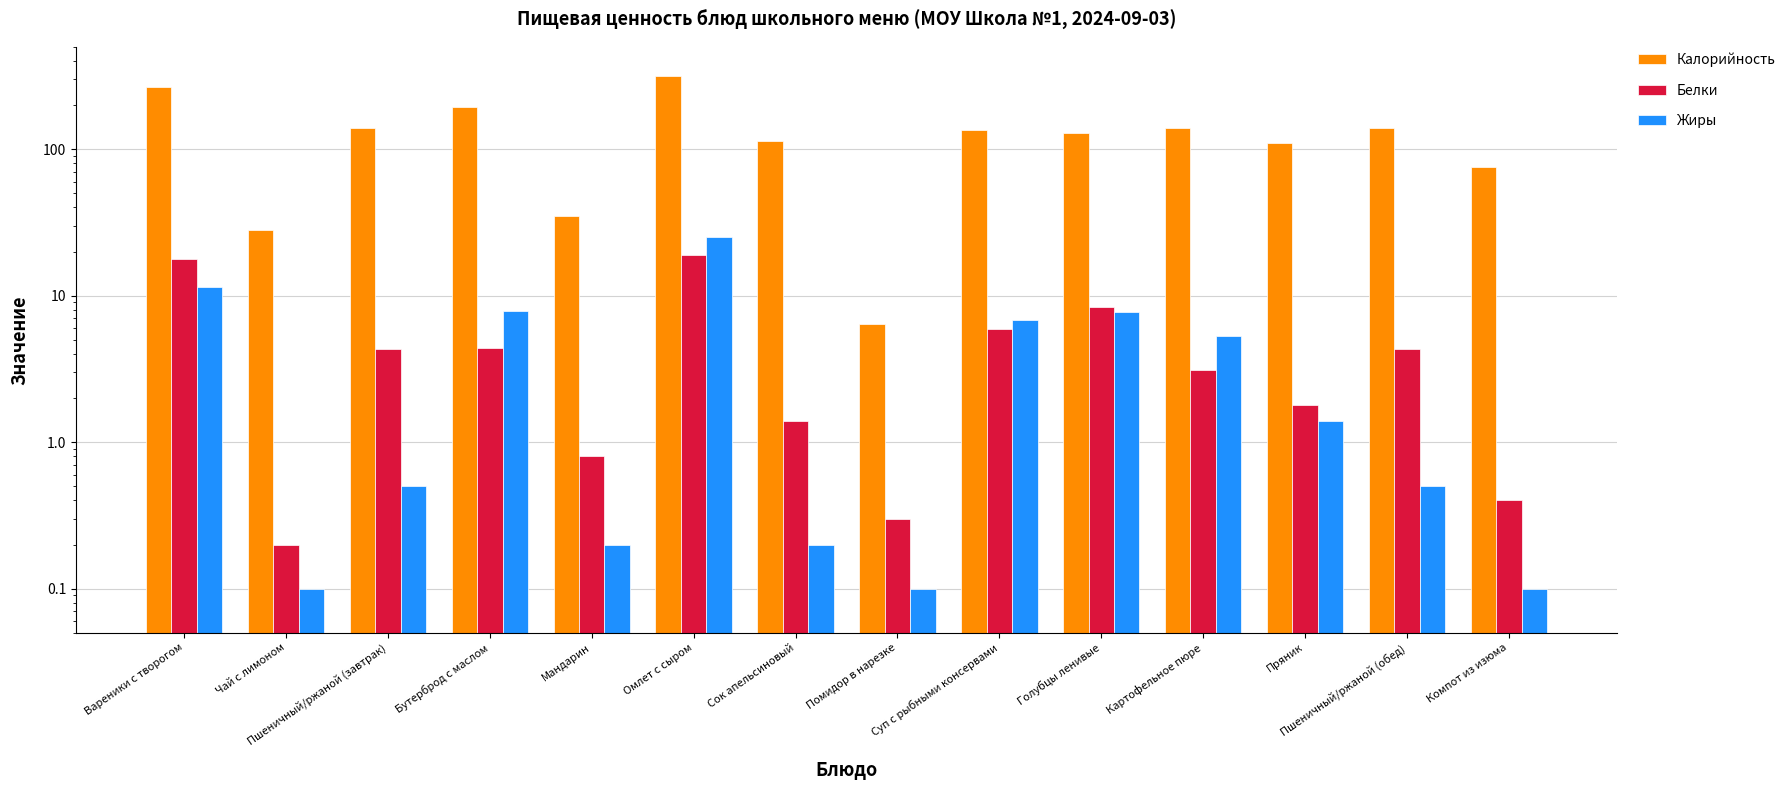

Between Картофельное пюре and Бутерброд с маслом, which is larger?

Бутерброд с маслом